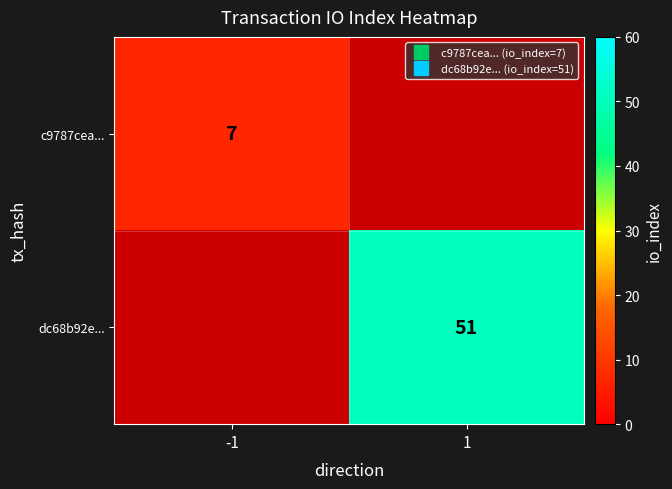

At which category does the chart reach its peak across all series?

1